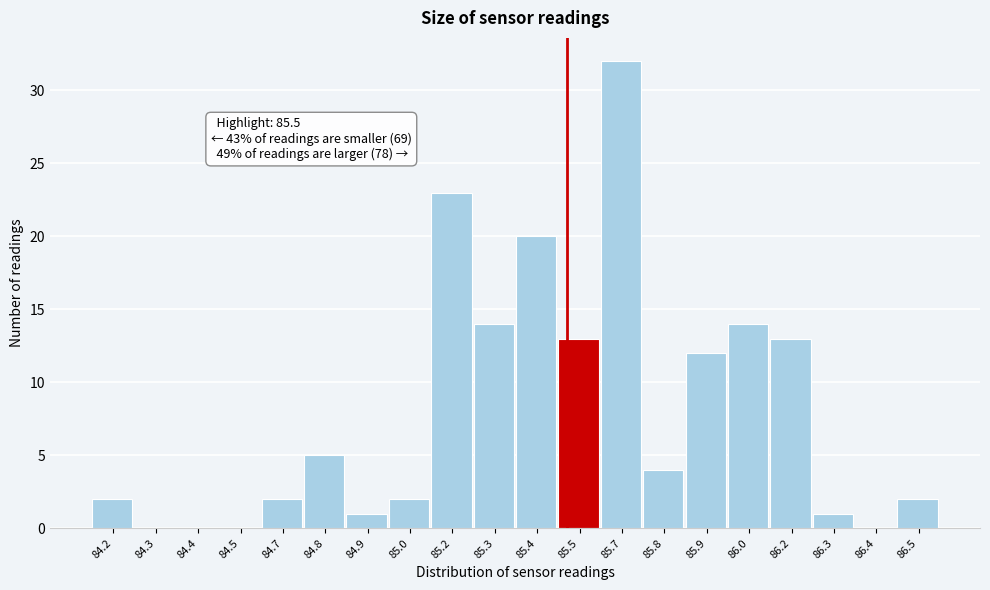

Reading right to left, extract all data points from this chart.

86.5=2	86.4=0	86.3=1	86.2=13	86.0=14	85.9=12	85.8=4	85.7=32	85.5=13	85.4=20	85.3=14	85.2=23	85.0=2	84.9=1	84.8=5	84.7=2	84.5=0	84.4=0	84.3=0	84.2=2